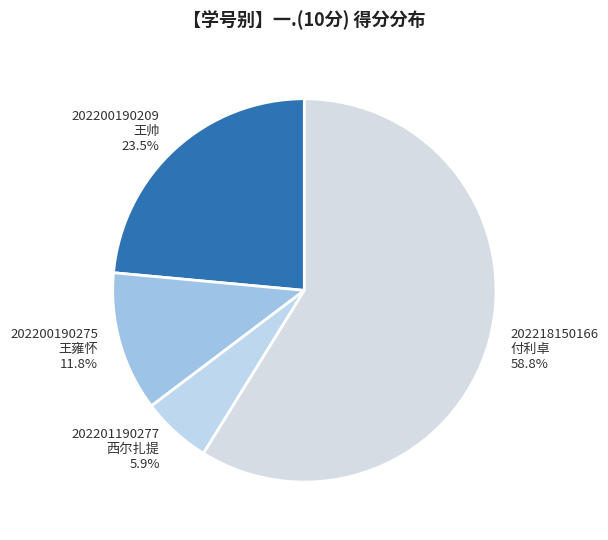

Does 202218150166 付利卓 account for over 50% of the chart?

Yes